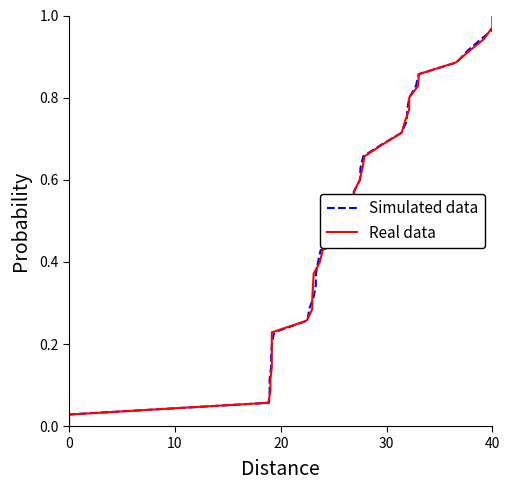

True or false: Real data and Simulated data cross at least once.

False